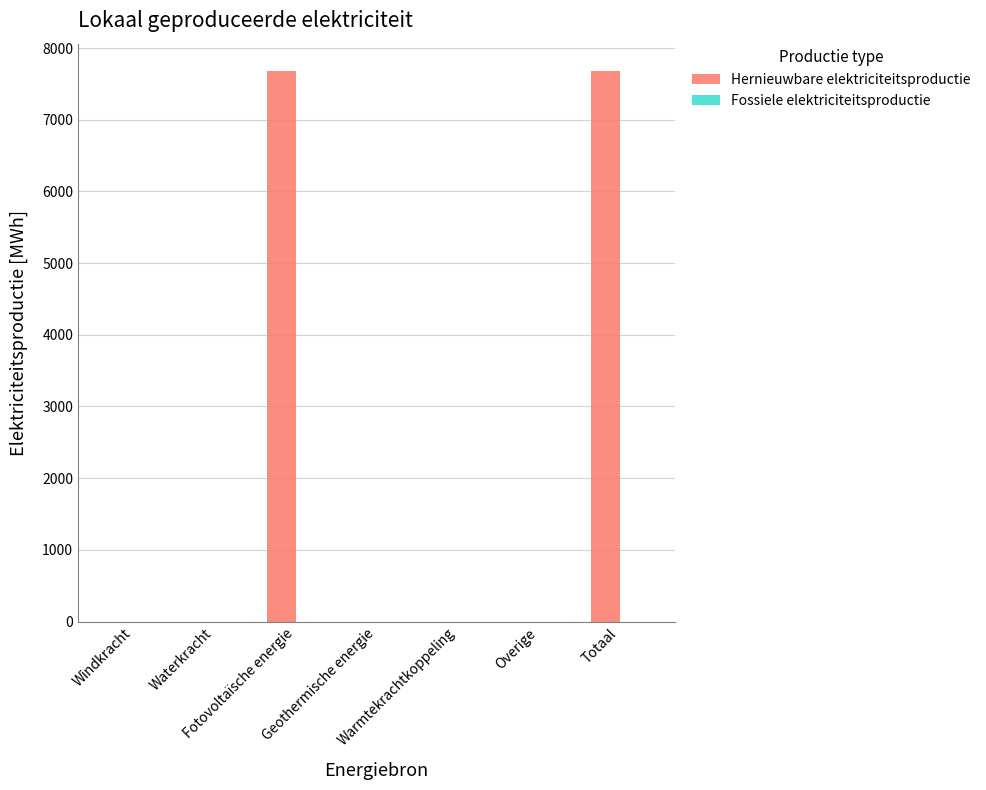

What is the greatest value displayed?

7677.8